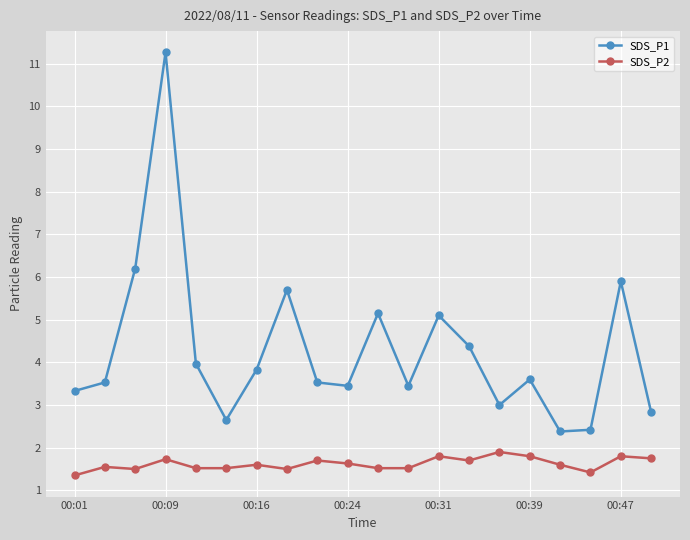

What are all the series names shown in the legend?

SDS_P1, SDS_P2